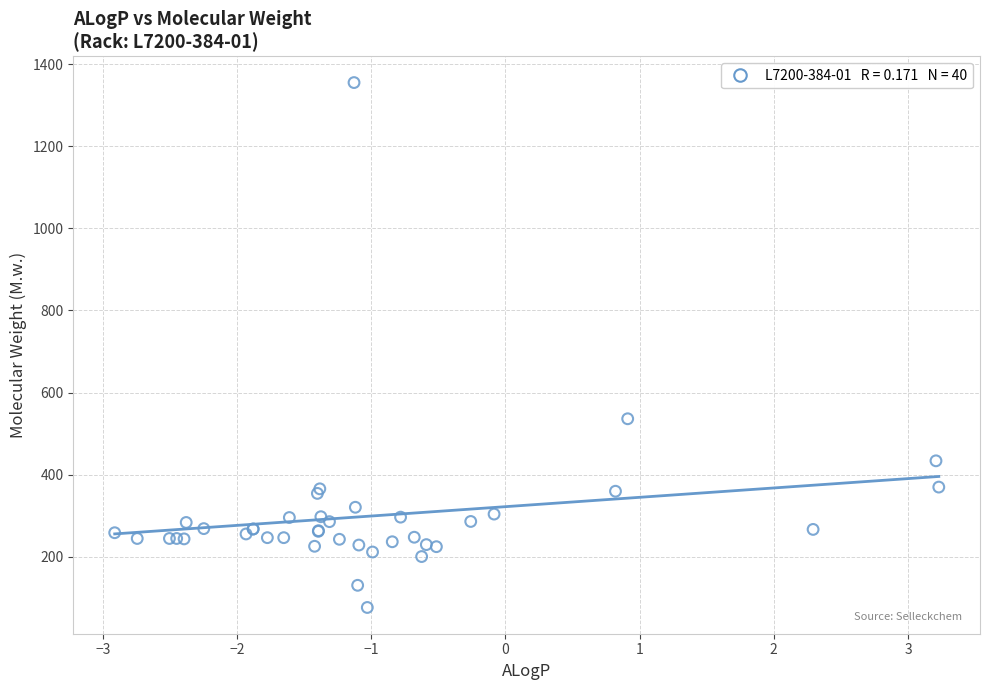

What Y value in the scatter plot is closest to 715?

536.0